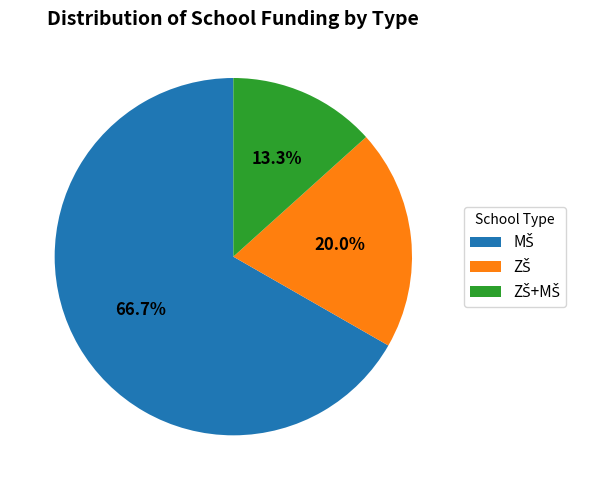

Is there a majority slice in this chart?

Yes